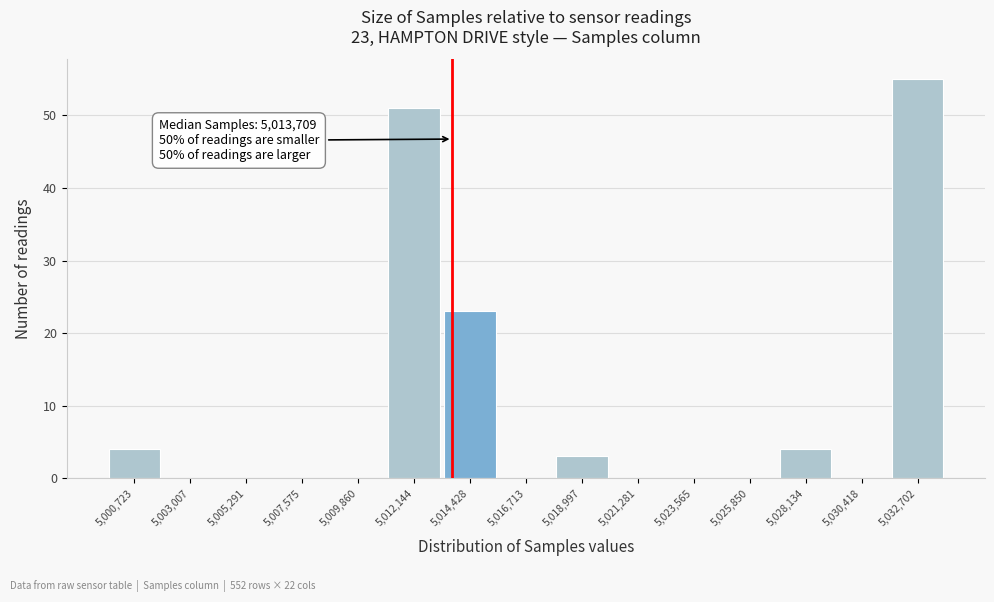

Over which range of the x-axis is the bar tallest?

5031500 to 5034000